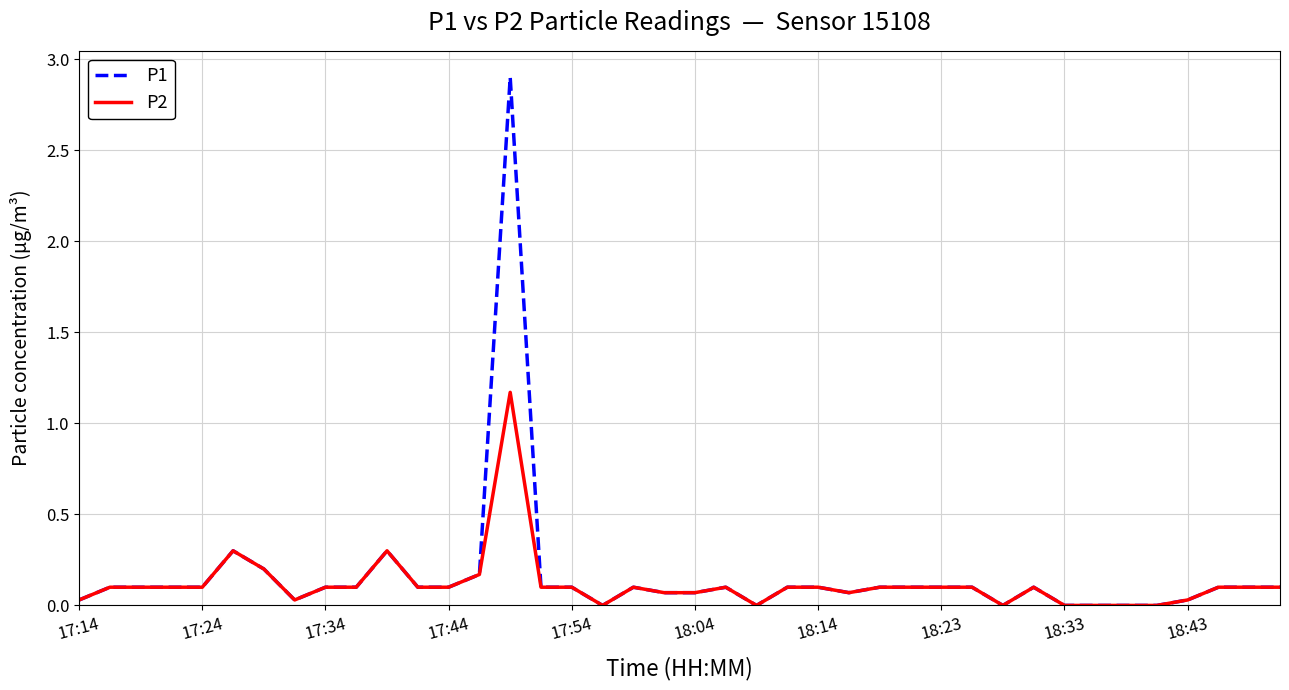

Rank the series by their maximum value, from highest to lowest.

P1, P2